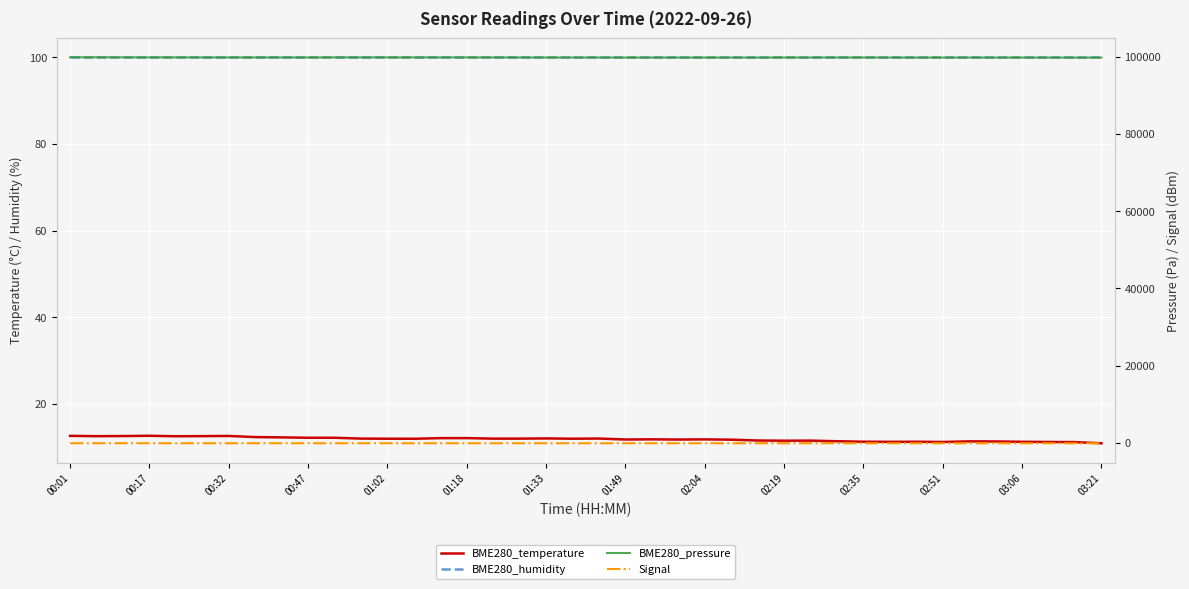

True or false: BME280_pressure and BME280_humidity cross at least once.

False